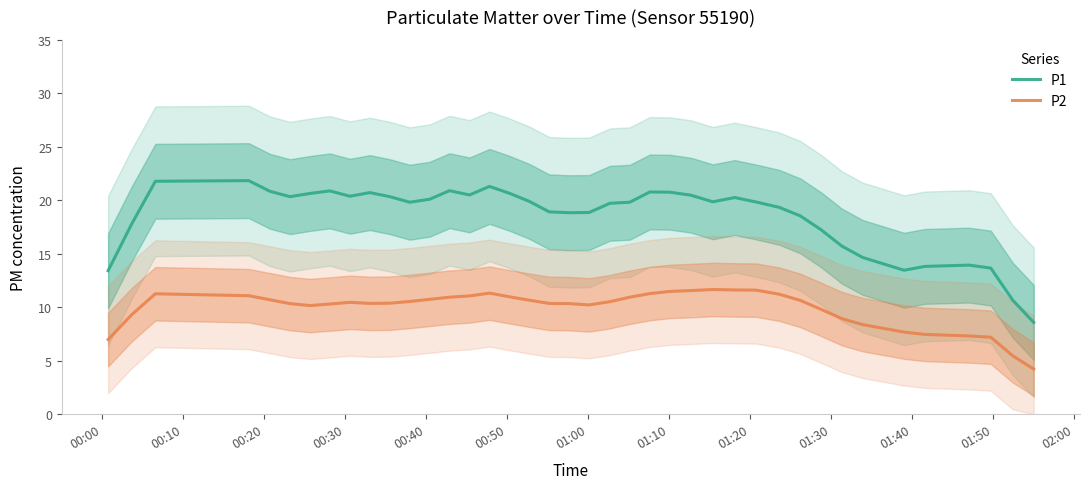

True or false: P1 and P2 cross at least once.

False